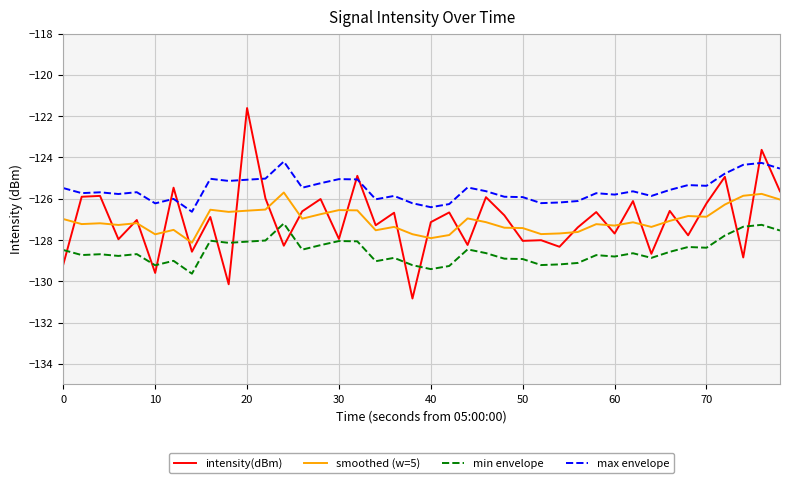

How many distinct data groups are displayed?

4